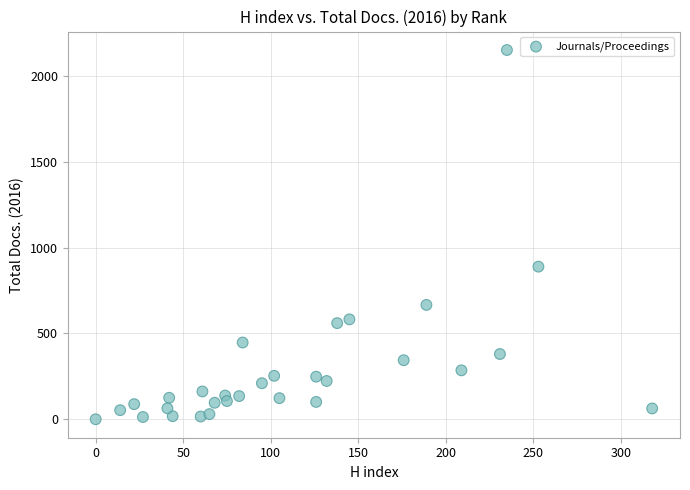

What is the range of Y values (max minus min)?

2151